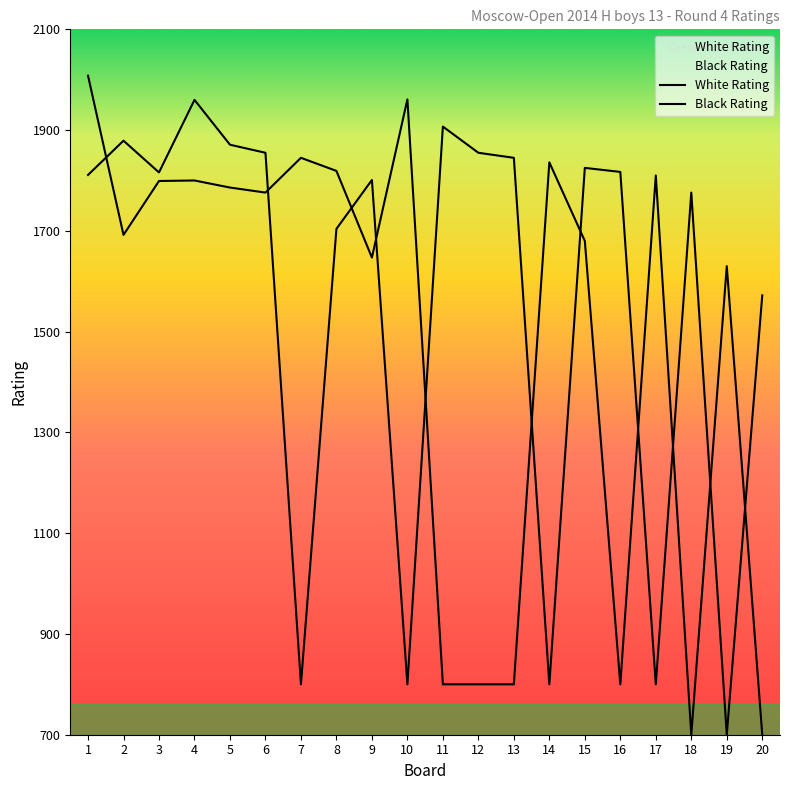

What is the greatest value displayed?

2008